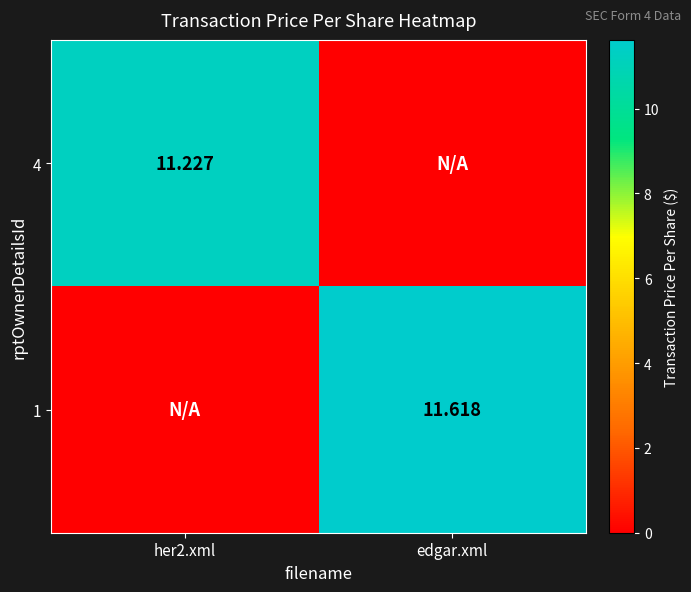

Where does the 1 series first go above 11?

edgar.xml